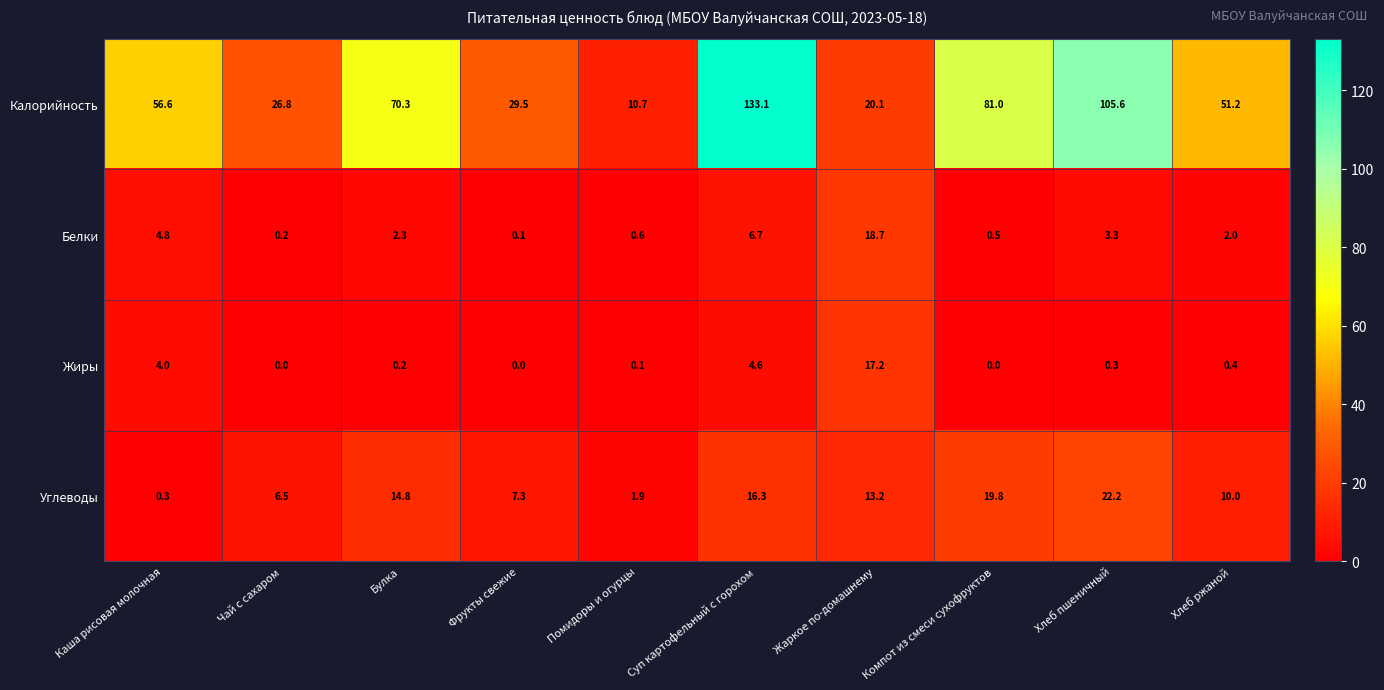

What is the difference between the Жиры values at Фрукты свежие and Жаркое по-домашнему?

17.2